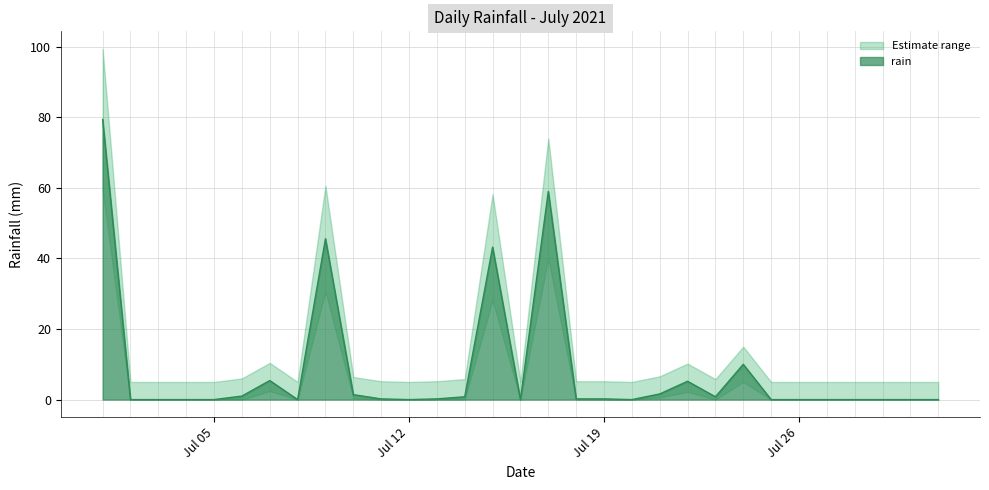

Rank the categories by value from lowest to highest.

2021-07-02, 2021-07-03, 2021-07-04, 2021-07-05, 2021-07-08, 2021-07-12, 2021-07-16, 2021-07-20, 2021-07-25, 2021-07-26, 2021-07-27, 2021-07-28, 2021-07-29, 2021-07-30, 2021-07-31, 2021-07-11, 2021-07-13, 2021-07-18, 2021-07-19, 2021-07-14, 2021-07-23, 2021-07-06, 2021-07-10, 2021-07-21, 2021-07-22, 2021-07-07, 2021-07-24, 2021-07-15, 2021-07-09, 2021-07-17, 2021-07-01